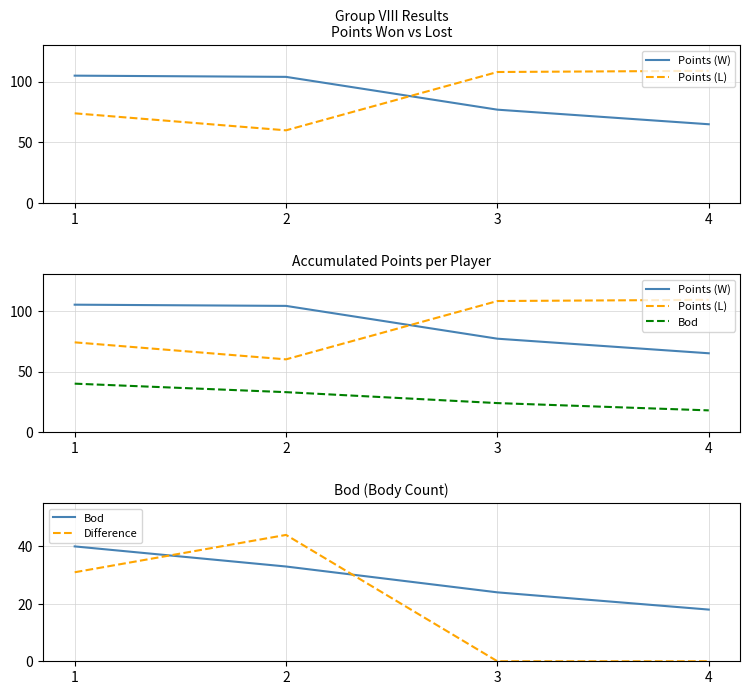

What is the average value of the Bod series?

29